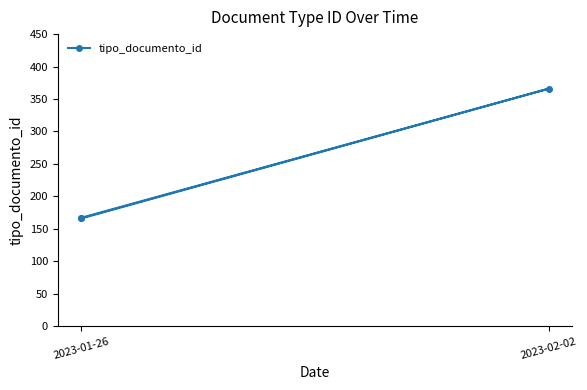

Read the value at 2023-01-26, to the nearest 50.

150